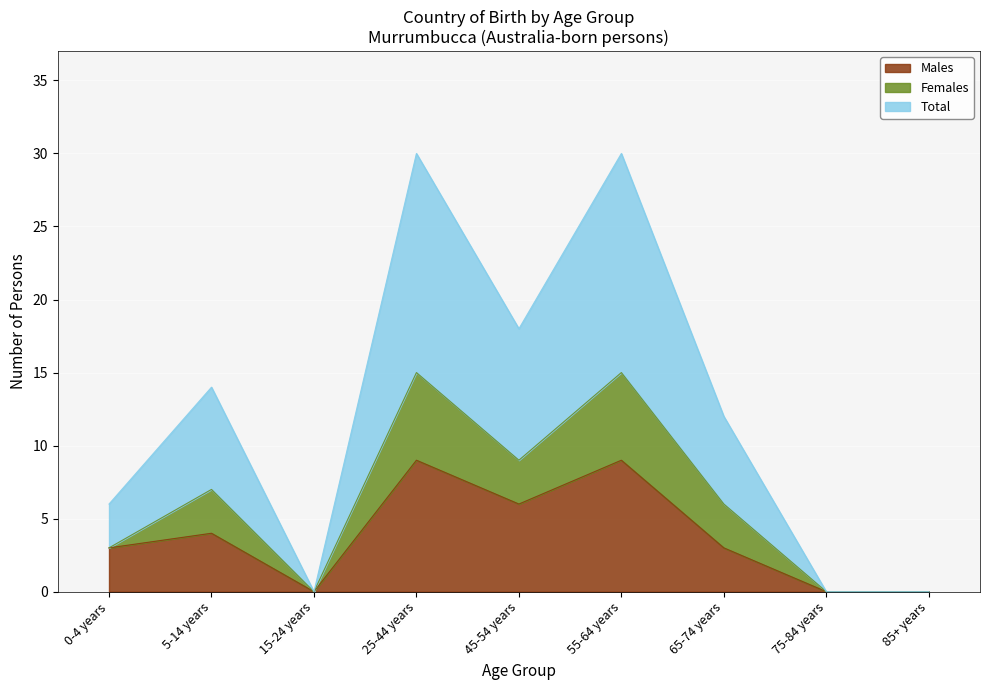

The value of Total at 55-64 years is 25. True or false?

False